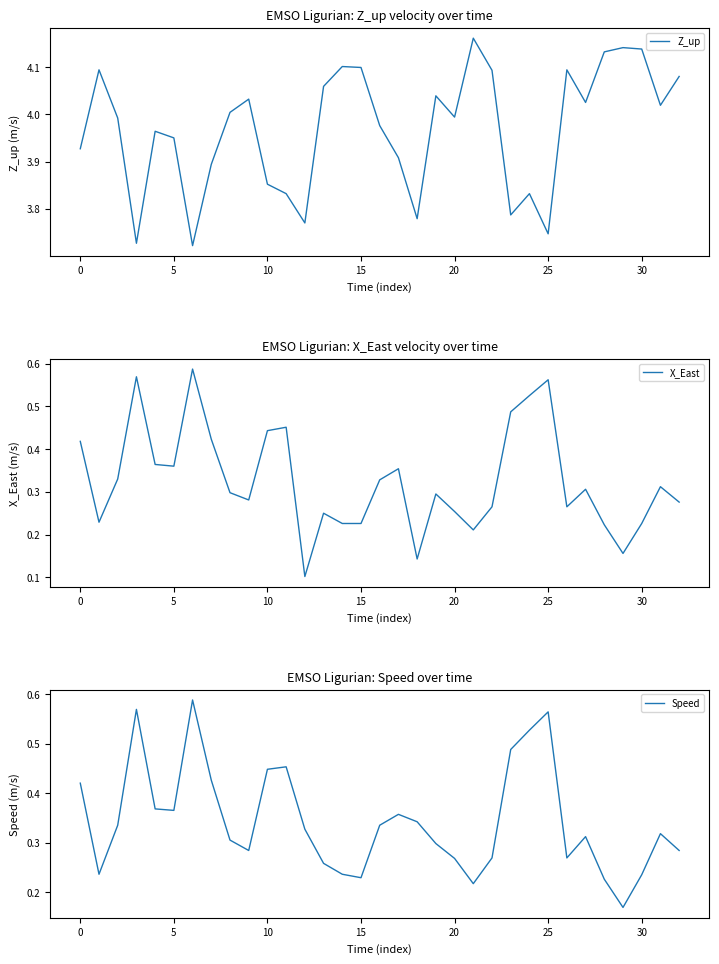

Is it true that Speed equals 0.2 at 10?

False